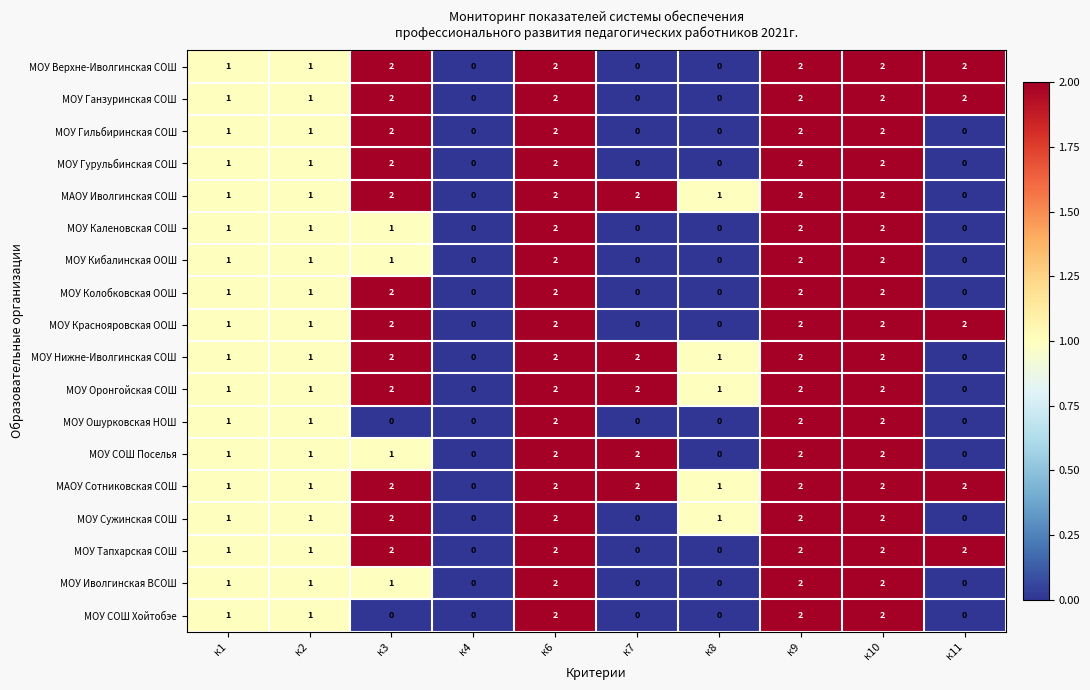

How many categories are shown in the chart?

10